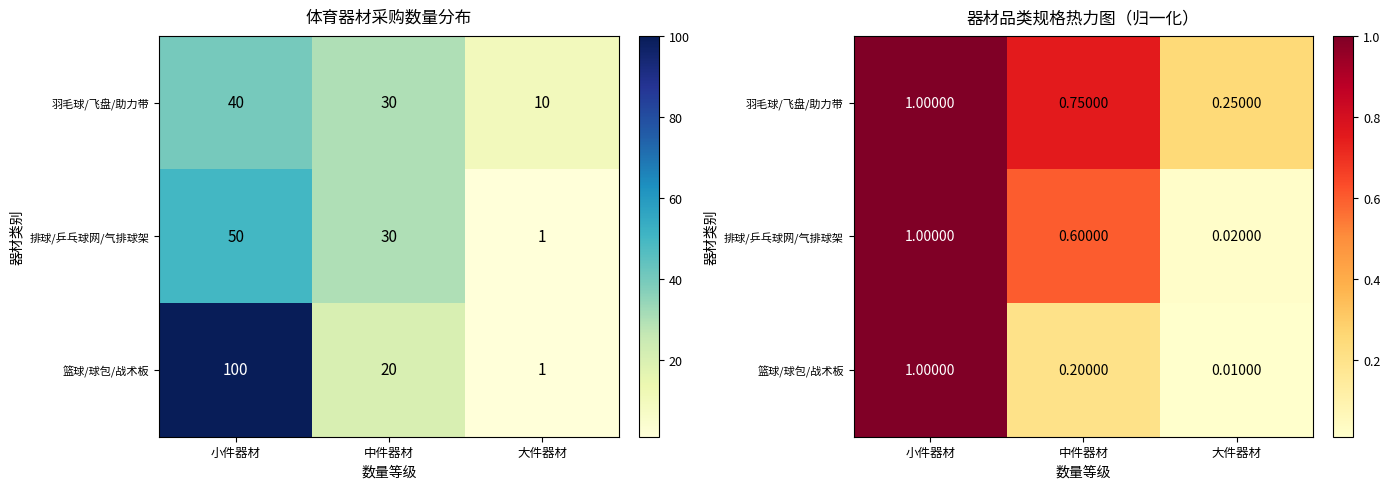

At which label is 篮球/球包/战术板 closest to 0?

大件器材